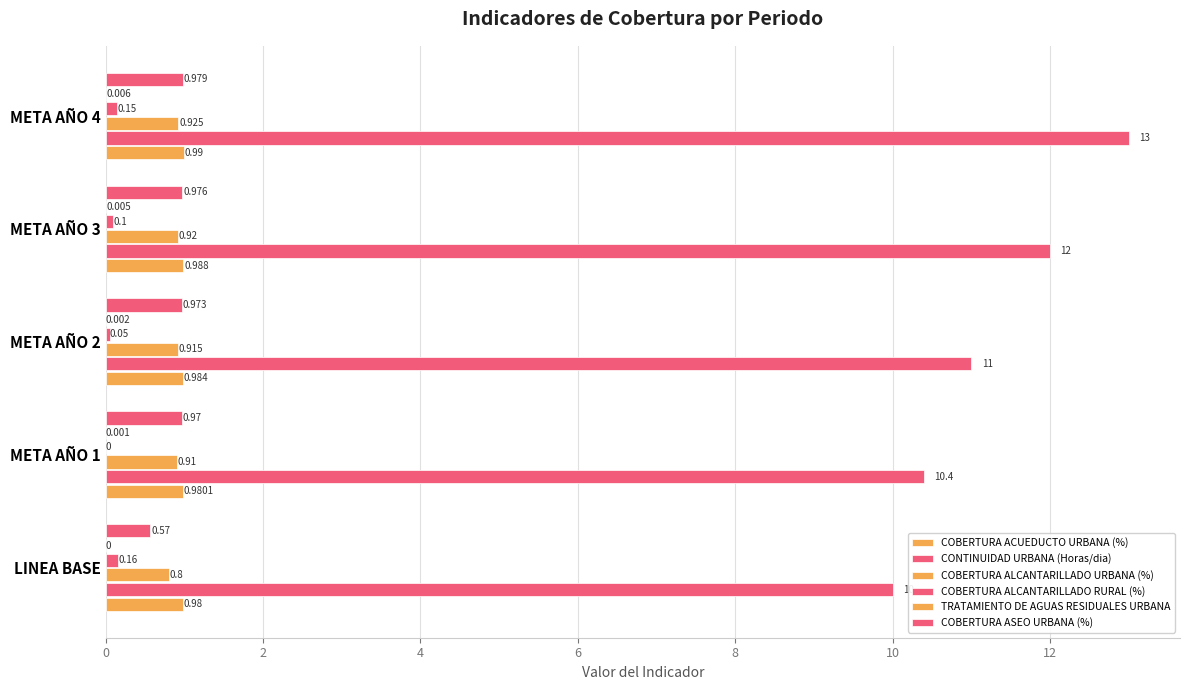

How many categories are shown in the chart?

5